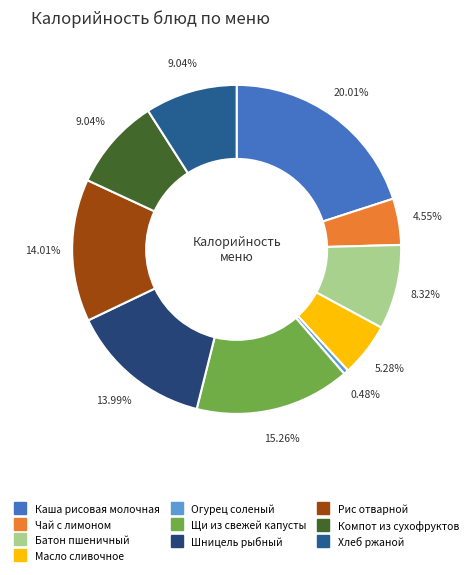

How many segments does this pie chart have?

10